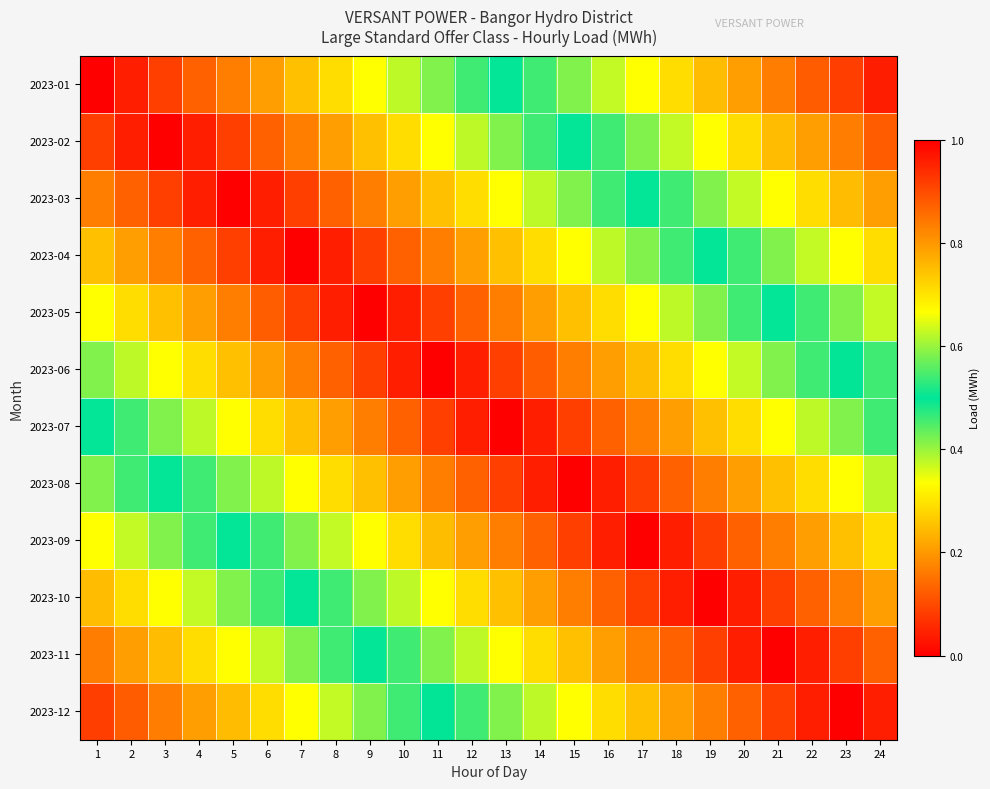

Reading left to right, transcribe all the data shown in this chart.

2023-01: 1=0.0	2=0.0	3=0.1	4=0.1	5=0.2	6=0.2	7=0.2	8=0.3	9=0.3	10=0.4	11=0.4	12=0.5	13=0.5	14=0.5	15=0.6	16=0.6	17=0.7	18=0.7	19=0.8	20=0.8	21=0.8	22=0.9	23=0.9	24=1.0
2023-02: 1=0.1	2=0.0	3=0.0	4=0.0	5=0.1	6=0.1	7=0.2	8=0.2	9=0.2	10=0.3	11=0.3	12=0.4	13=0.4	14=0.5	15=0.5	16=0.5	17=0.6	18=0.6	19=0.7	20=0.7	21=0.8	22=0.8	23=0.8	24=0.9
2023-03: 1=0.2	2=0.1	3=0.1	4=0.0	5=0.0	6=0.0	7=0.1	8=0.1	9=0.2	10=0.2	11=0.2	12=0.3	13=0.3	14=0.4	15=0.4	16=0.5	17=0.5	18=0.5	19=0.6	20=0.6	21=0.7	22=0.7	23=0.8	24=0.8
2023-04: 1=0.2	2=0.2	3=0.2	4=0.1	5=0.1	6=0.0	7=0.0	8=0.0	9=0.1	10=0.1	11=0.2	12=0.2	13=0.2	14=0.3	15=0.3	16=0.4	17=0.4	18=0.5	19=0.5	20=0.5	21=0.6	22=0.6	23=0.7	24=0.7
2023-05: 1=0.3	2=0.3	3=0.2	4=0.2	5=0.2	6=0.1	7=0.1	8=0.0	9=0.0	10=0.0	11=0.1	12=0.1	13=0.2	14=0.2	15=0.3	16=0.3	17=0.3	18=0.4	19=0.4	20=0.5	21=0.5	22=0.5	23=0.6	24=0.6
2023-06: 1=0.4	2=0.4	3=0.3	4=0.3	5=0.2	6=0.2	7=0.2	8=0.1	9=0.1	10=0.0	11=0.0	12=0.0	13=0.1	14=0.1	15=0.2	16=0.2	17=0.2	18=0.3	19=0.3	20=0.4	21=0.4	22=0.5	23=0.5	24=0.5
2023-07: 1=0.5	2=0.5	3=0.4	4=0.4	5=0.3	6=0.3	7=0.2	8=0.2	9=0.2	10=0.1	11=0.1	12=0.0	13=0.0	14=0.0	15=0.1	16=0.1	17=0.2	18=0.2	19=0.2	20=0.3	21=0.3	22=0.4	23=0.4	24=0.5
2023-08: 1=0.6	2=0.5	3=0.5	4=0.5	5=0.4	6=0.4	7=0.3	8=0.3	9=0.3	10=0.2	11=0.2	12=0.1	13=0.1	14=0.0	15=0.0	16=0.0	17=0.1	18=0.1	19=0.2	20=0.2	21=0.2	22=0.3	23=0.3	24=0.4
2023-09: 1=0.7	2=0.6	3=0.6	4=0.5	5=0.5	6=0.5	7=0.4	8=0.4	9=0.3	10=0.3	11=0.2	12=0.2	13=0.2	14=0.1	15=0.1	16=0.0	17=0.0	18=0.0	19=0.1	20=0.1	21=0.2	22=0.2	23=0.2	24=0.3
2023-10: 1=0.8	2=0.7	3=0.7	4=0.6	5=0.6	6=0.5	7=0.5	8=0.5	9=0.4	10=0.4	11=0.3	12=0.3	13=0.2	14=0.2	15=0.2	16=0.1	17=0.1	18=0.0	19=0.0	20=0.0	21=0.1	22=0.1	23=0.2	24=0.2
2023-11: 1=0.8	2=0.8	3=0.8	4=0.7	5=0.7	6=0.6	7=0.6	8=0.5	9=0.5	10=0.5	11=0.4	12=0.4	13=0.3	14=0.3	15=0.2	16=0.2	17=0.2	18=0.1	19=0.1	20=0.0	21=0.0	22=0.0	23=0.1	24=0.1
2023-12: 1=0.9	2=0.9	3=0.8	4=0.8	5=0.8	6=0.7	7=0.7	8=0.6	9=0.6	10=0.5	11=0.5	12=0.5	13=0.4	14=0.4	15=0.3	16=0.3	17=0.2	18=0.2	19=0.2	20=0.1	21=0.1	22=0.0	23=0.0	24=0.0